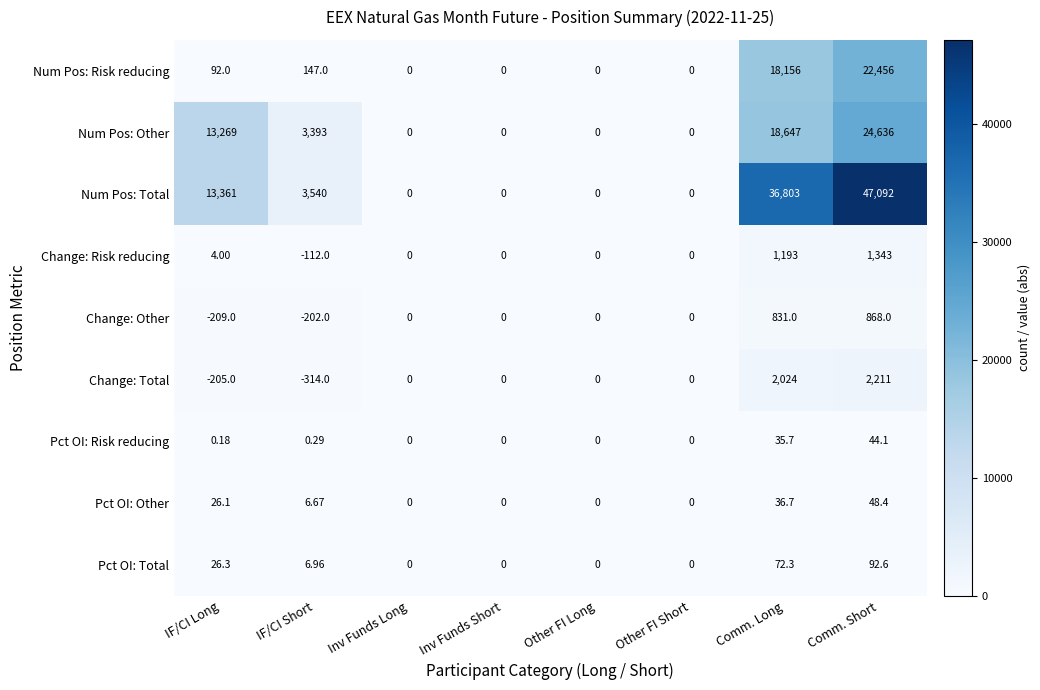

At which category is the sum across all series the highest?

Comm. Short